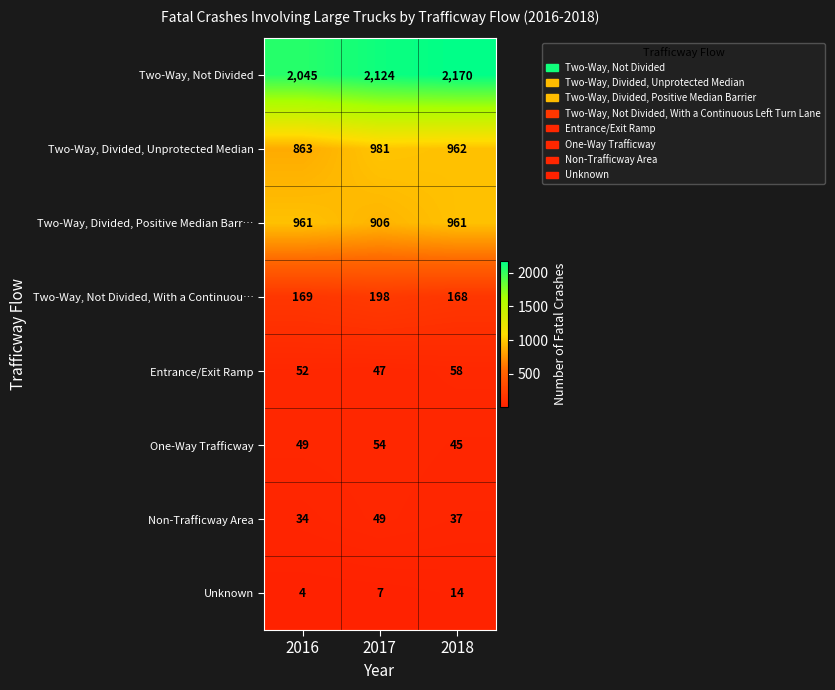

The One-Way Trafficway series shows 83 at 2017. True or false?

False